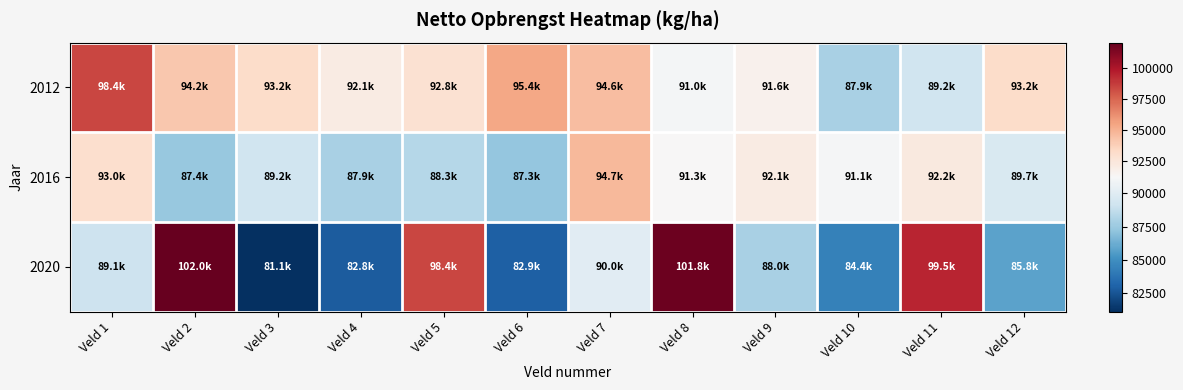

Reading right to left, transcribe all the data shown in this chart.

2012: Veld 12=93197.1	Veld 11=89212.7	Veld 10=87940.3	Veld 9=91641.9	Veld 8=90999.7	Veld 7=94589.6	Veld 6=95376.7	Veld 5=92842.4	Veld 4=92124.7	Veld 3=93239.7	Veld 2=94151.2	Veld 1=98390.6
2016: Veld 12=89657.0	Veld 11=92237.0	Veld 10=91140.0	Veld 9=92122.0	Veld 8=91271.0	Veld 7=94694.0	Veld 6=87311.0	Veld 5=88345.0	Veld 4=87925.0	Veld 3=89240.0	Veld 2=87372.0	Veld 1=93036.0
2020: Veld 12=85777.8	Veld 11=99461.4	Veld 10=84350.4	Veld 9=87964.6	Veld 8=101833.0	Veld 7=90036.8	Veld 6=82938.3	Veld 5=98419.5	Veld 4=82825.9	Veld 3=81110.1	Veld 2=102006.3	Veld 1=89123.6